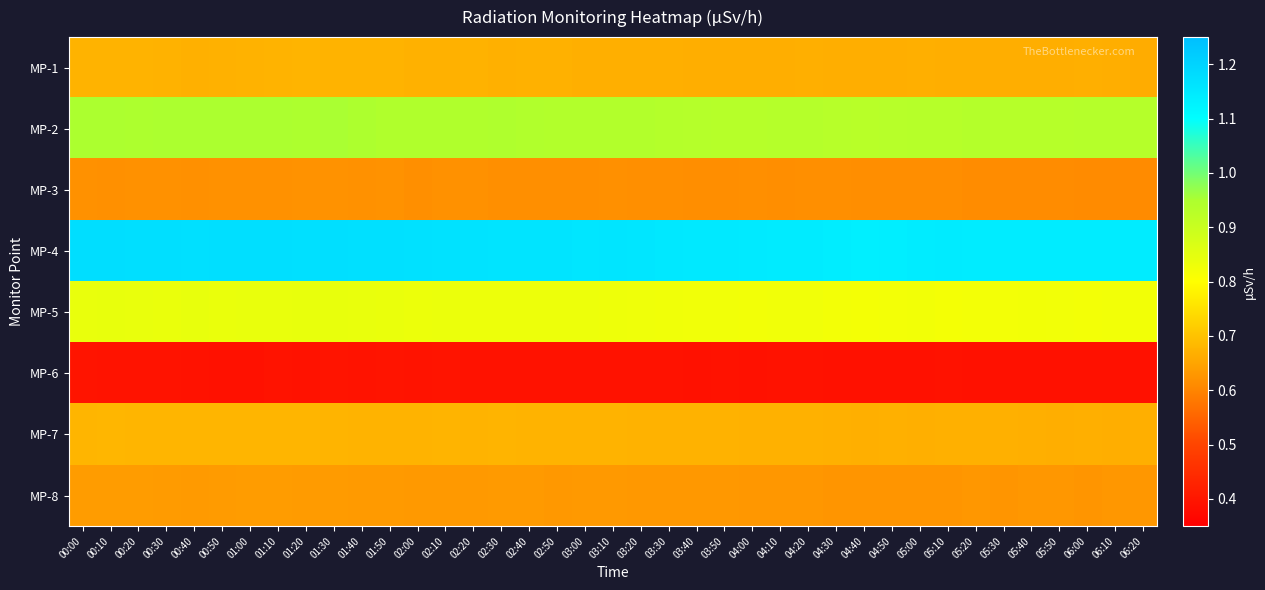

Reading left to right, extract all data points from this chart.

MP-1: 00:00=0.7	00:10=0.7	00:20=0.7	00:30=0.7	00:40=0.7	00:50=0.7	01:00=0.7	01:10=0.7	01:20=0.7	01:30=0.7	01:40=0.7	01:50=0.7	02:00=0.7	02:10=0.7	02:20=0.7	02:30=0.7	02:40=0.7	02:50=0.7	03:00=0.7	03:10=0.7	03:20=0.7	03:30=0.7	03:40=0.7	03:50=0.7	04:00=0.7	04:10=0.7	04:20=0.7	04:30=0.7	04:40=0.7	04:50=0.7	05:00=0.7	05:10=0.7	05:20=0.7	05:30=0.7	05:40=0.7	05:50=0.7	06:00=0.7	06:10=0.7	06:20=0.7
MP-2: 00:00=0.9	00:10=0.9	00:20=0.9	00:30=1.0	00:40=0.9	00:50=1.0	01:00=0.9	01:10=1.0	01:20=0.9	01:30=1.0	01:40=0.9	01:50=0.9	02:00=0.9	02:10=0.9	02:20=0.9	02:30=0.9	02:40=0.9	02:50=0.9	03:00=0.9	03:10=0.9	03:20=0.9	03:30=0.9	03:40=0.9	03:50=0.9	04:00=0.9	04:10=0.9	04:20=0.9	04:30=0.9	04:40=0.9	04:50=0.9	05:00=0.9	05:10=0.9	05:20=0.9	05:30=0.9	05:40=0.9	05:50=0.9	06:00=0.9	06:10=0.9	06:20=0.9
MP-3: 00:00=0.6	00:10=0.6	00:20=0.6	00:30=0.6	00:40=0.6	00:50=0.6	01:00=0.6	01:10=0.6	01:20=0.6	01:30=0.6	01:40=0.6	01:50=0.6	02:00=0.6	02:10=0.6	02:20=0.6	02:30=0.6	02:40=0.6	02:50=0.6	03:00=0.6	03:10=0.6	03:20=0.6	03:30=0.6	03:40=0.6	03:50=0.6	04:00=0.6	04:10=0.6	04:20=0.6	04:30=0.6	04:40=0.6	04:50=0.6	05:00=0.6	05:10=0.6	05:20=0.6	05:30=0.6	05:40=0.6	05:50=0.6	06:00=0.6	06:10=0.6	06:20=0.6
MP-4: 00:00=1.2	00:10=1.2	00:20=1.2	00:30=1.2	00:40=1.2	00:50=1.2	01:00=1.2	01:10=1.2	01:20=1.2	01:30=1.2	01:40=1.2	01:50=1.2	02:00=1.2	02:10=1.2	02:20=1.2	02:30=1.2	02:40=1.2	02:50=1.2	03:00=1.2	03:10=1.2	03:20=1.2	03:30=1.2	03:40=1.1	03:50=1.1	04:00=1.1	04:10=1.1	04:20=1.1	04:30=1.1	04:40=1.1	04:50=1.1	05:00=1.1	05:10=1.1	05:20=1.1	05:30=1.1	05:40=1.1	05:50=1.1	06:00=1.1	06:10=1.1	06:20=1.1
MP-5: 00:00=0.8	00:10=0.8	00:20=0.8	00:30=0.8	00:40=0.8	00:50=0.8	01:00=0.8	01:10=0.8	01:20=0.8	01:30=0.8	01:40=0.8	01:50=0.8	02:00=0.8	02:10=0.8	02:20=0.8	02:30=0.8	02:40=0.8	02:50=0.8	03:00=0.8	03:10=0.8	03:20=0.8	03:30=0.8	03:40=0.8	03:50=0.8	04:00=0.8	04:10=0.8	04:20=0.8	04:30=0.8	04:40=0.8	04:50=0.8	05:00=0.8	05:10=0.8	05:20=0.8	05:30=0.8	05:40=0.8	05:50=0.8	06:00=0.8	06:10=0.8	06:20=0.8
MP-6: 00:00=0.4	00:10=0.4	00:20=0.4	00:30=0.4	00:40=0.4	00:50=0.4	01:00=0.4	01:10=0.4	01:20=0.4	01:30=0.4	01:40=0.4	01:50=0.4	02:00=0.4	02:10=0.4	02:20=0.4	02:30=0.4	02:40=0.4	02:50=0.4	03:00=0.4	03:10=0.4	03:20=0.4	03:30=0.4	03:40=0.4	03:50=0.4	04:00=0.4	04:10=0.4	04:20=0.4	04:30=0.4	04:40=0.4	04:50=0.4	05:00=0.4	05:10=0.4	05:20=0.4	05:30=0.4	05:40=0.4	05:50=0.4	06:00=0.4	06:10=0.4	06:20=0.4
MP-7: 00:00=0.7	00:10=0.7	00:20=0.7	00:30=0.7	00:40=0.7	00:50=0.7	01:00=0.7	01:10=0.7	01:20=0.7	01:30=0.7	01:40=0.7	01:50=0.7	02:00=0.7	02:10=0.7	02:20=0.7	02:30=0.7	02:40=0.7	02:50=0.7	03:00=0.7	03:10=0.7	03:20=0.7	03:30=0.7	03:40=0.7	03:50=0.7	04:00=0.7	04:10=0.7	04:20=0.7	04:30=0.7	04:40=0.7	04:50=0.7	05:00=0.7	05:10=0.7	05:20=0.7	05:30=0.7	05:40=0.7	05:50=0.7	06:00=0.7	06:10=0.7	06:20=0.7
MP-8: 00:00=0.6	00:10=0.6	00:20=0.6	00:30=0.6	00:40=0.6	00:50=0.6	01:00=0.6	01:10=0.6	01:20=0.6	01:30=0.6	01:40=0.6	01:50=0.6	02:00=0.6	02:10=0.6	02:20=0.6	02:30=0.6	02:40=0.6	02:50=0.6	03:00=0.6	03:10=0.6	03:20=0.6	03:30=0.6	03:40=0.6	03:50=0.6	04:00=0.6	04:10=0.6	04:20=0.6	04:30=0.6	04:40=0.6	04:50=0.6	05:00=0.6	05:10=0.6	05:20=0.6	05:30=0.6	05:40=0.6	05:50=0.6	06:00=0.6	06:10=0.6	06:20=0.6